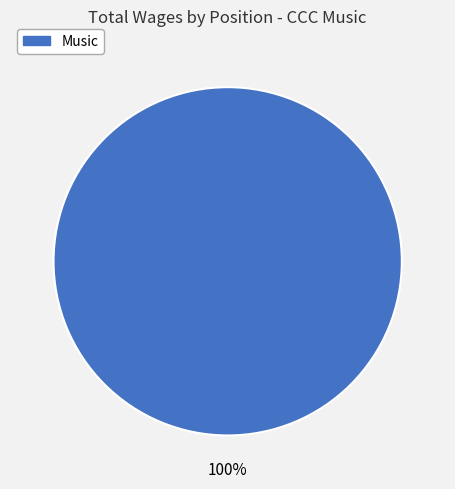

What percentage is the Music slice, to the nearest percent?

100%